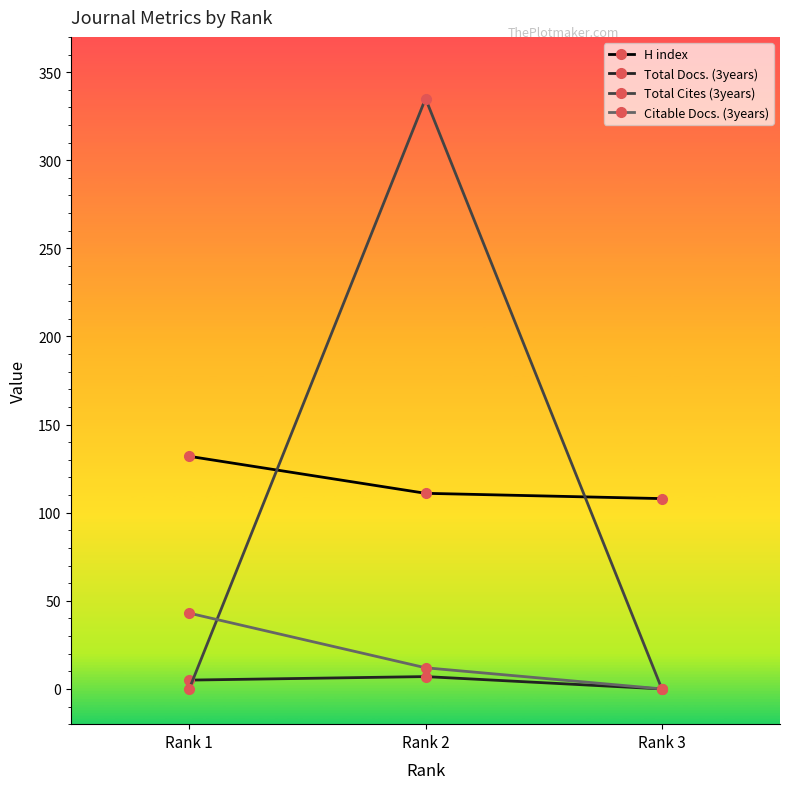

Between Rank 1 and Rank 2, which series saw the biggest shift?

Total Cites (3years)